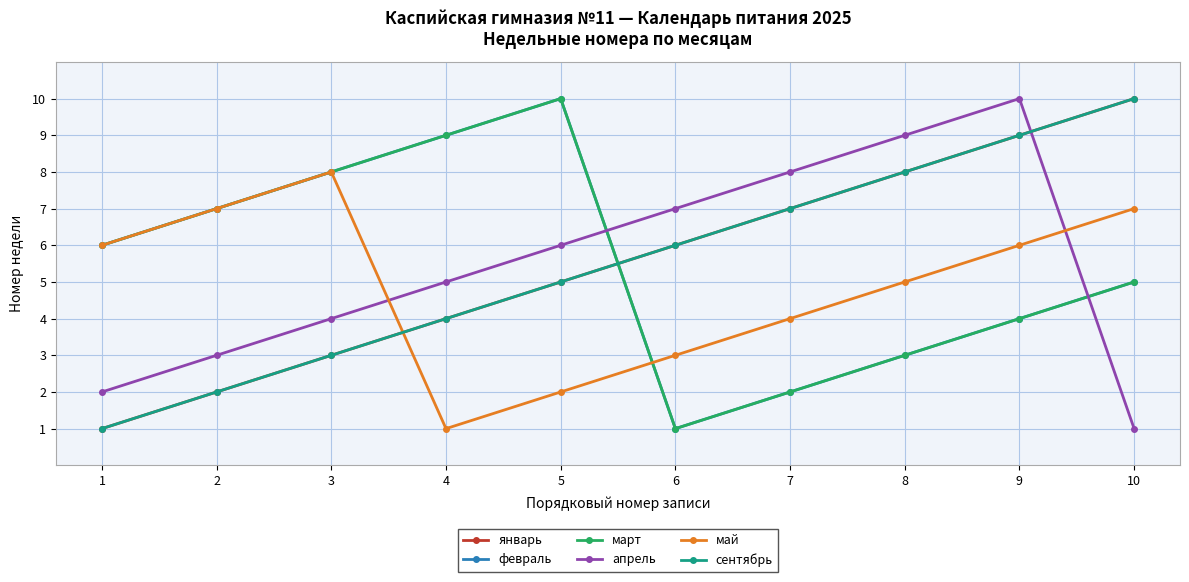

Does the chart have visible grid lines?

Yes